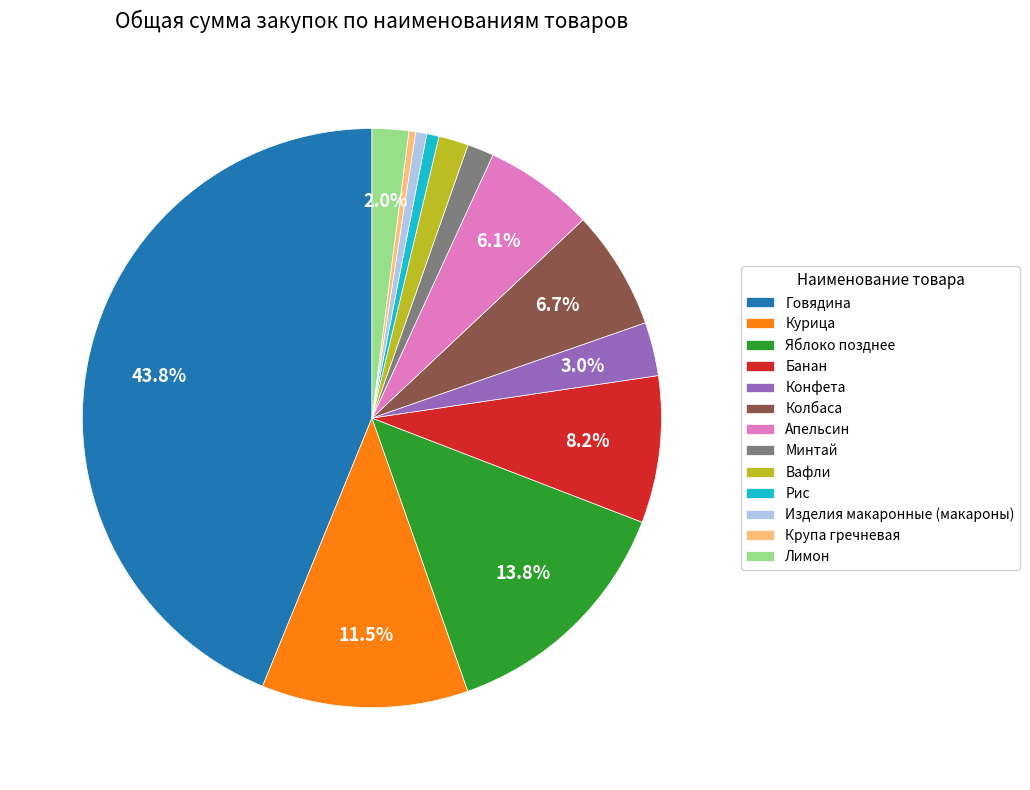

The Яблоко позднее slice represents 14% of the pie. True or false?

True